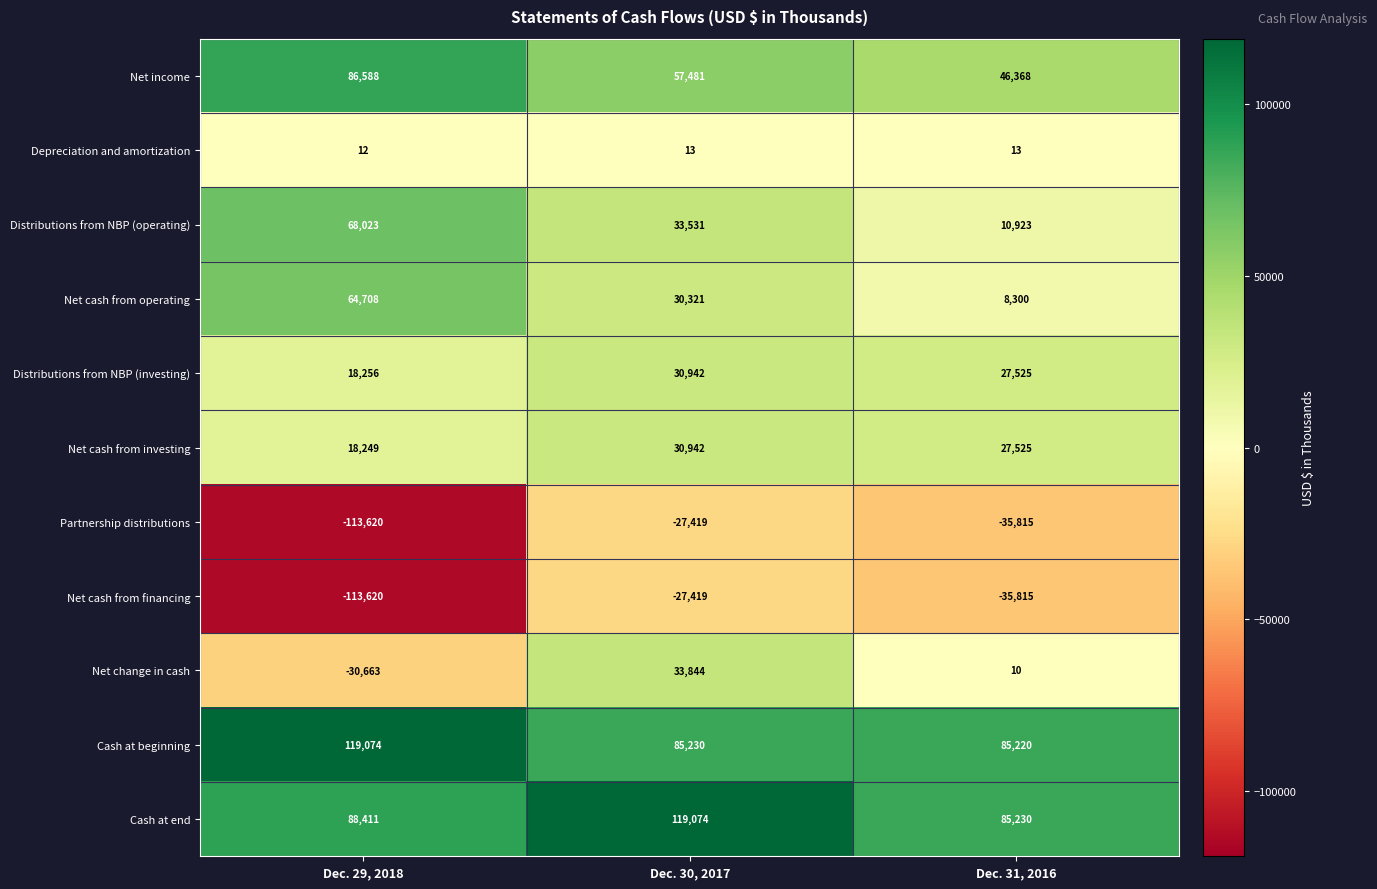

The value of Partnership distributions at Dec. 31, 2016 is -35815. True or false?

True